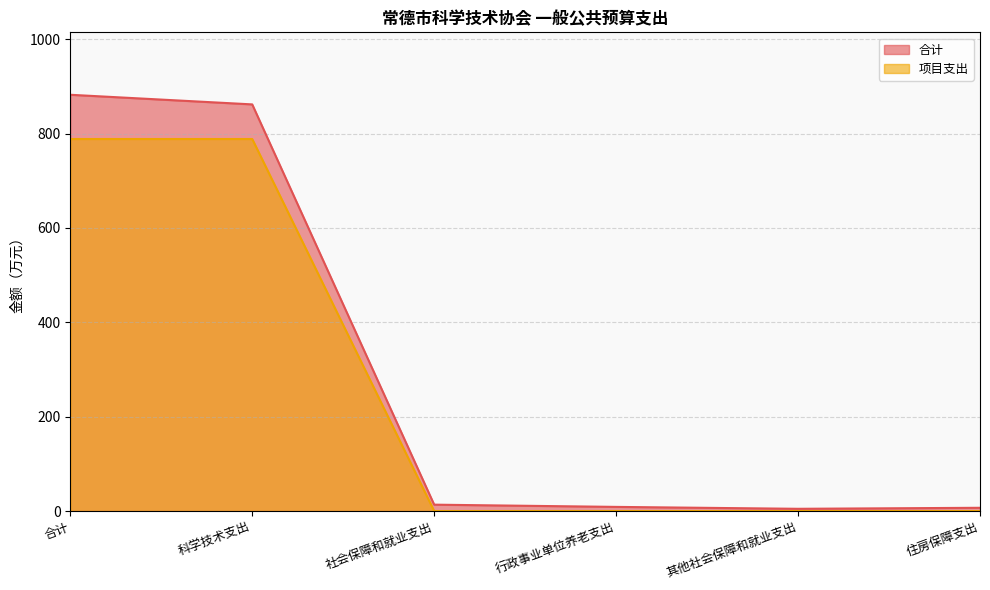

Reading left to right, extract all data points from this chart.

合计: 合计=882.4	科学技术支出=862.0	社会保障和就业支出=13.5	行政事业单位养老支出=8.8	其他社会保障和就业支出=4.7	住房保障支出=6.9
项目支出: 合计=788.6	科学技术支出=788.6	社会保障和就业支出=0.0	行政事业单位养老支出=0.0	其他社会保障和就业支出=0.0	住房保障支出=0.0